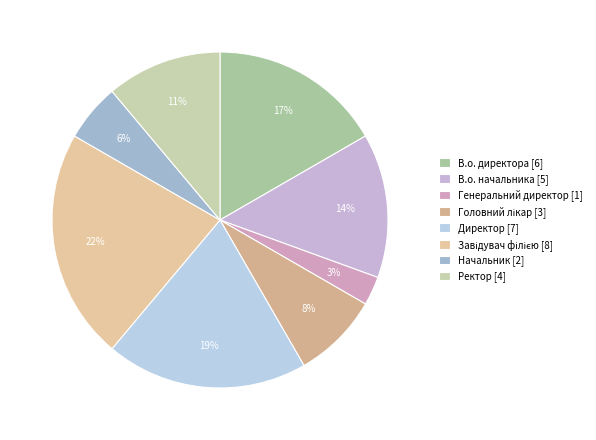

Approximately how many times larger is the value at Генеральний директор compared to Начальник?

0.5